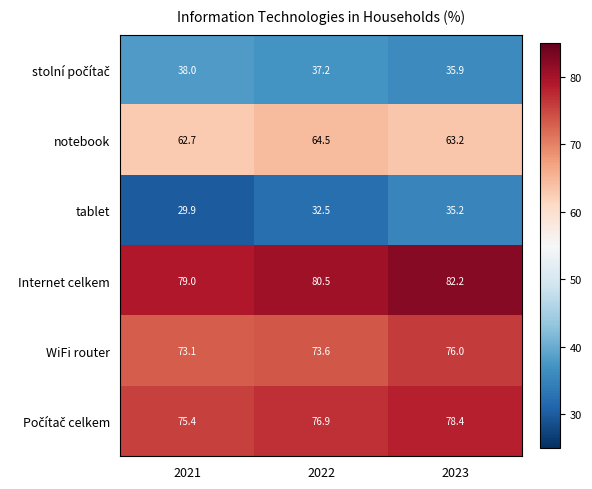

Which series has the largest range (max minus min)?

tablet